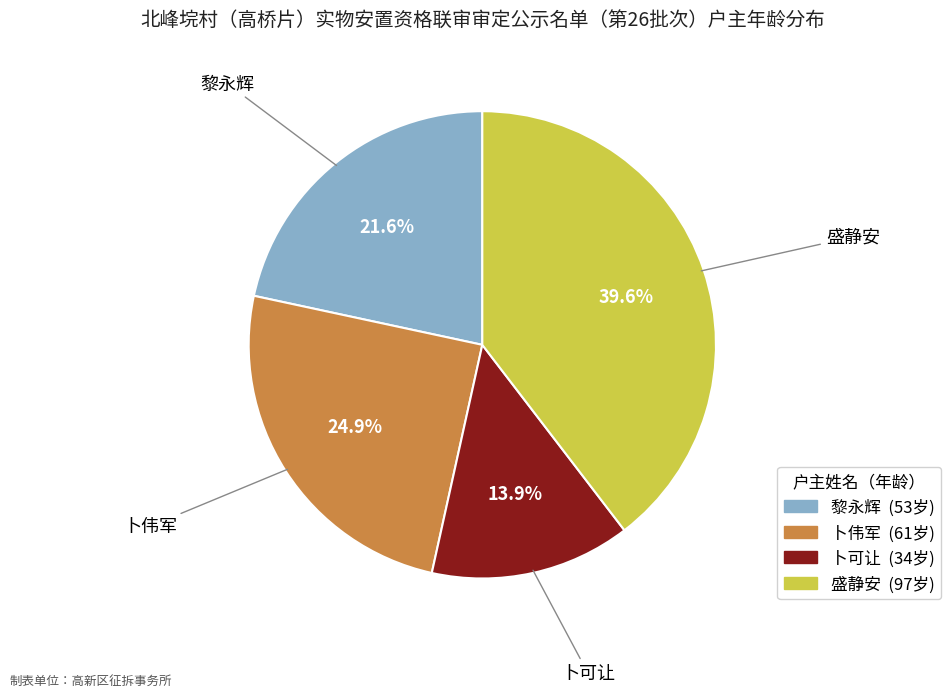

How many slices are in this pie chart?

4